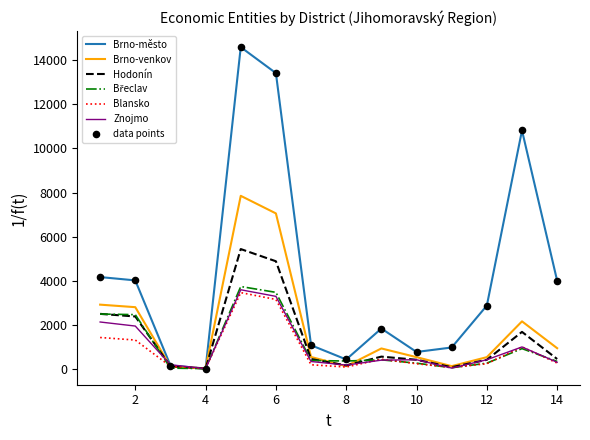

Which series has the largest range (max minus min)?

Brno-město